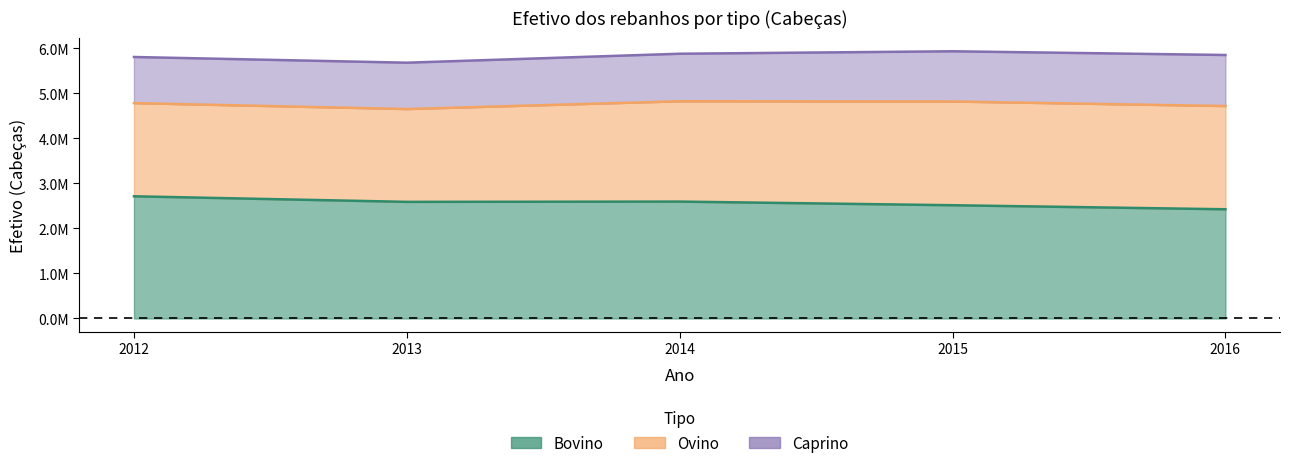

What is the difference between the maximum and minimum values in the Caprino series?

253597